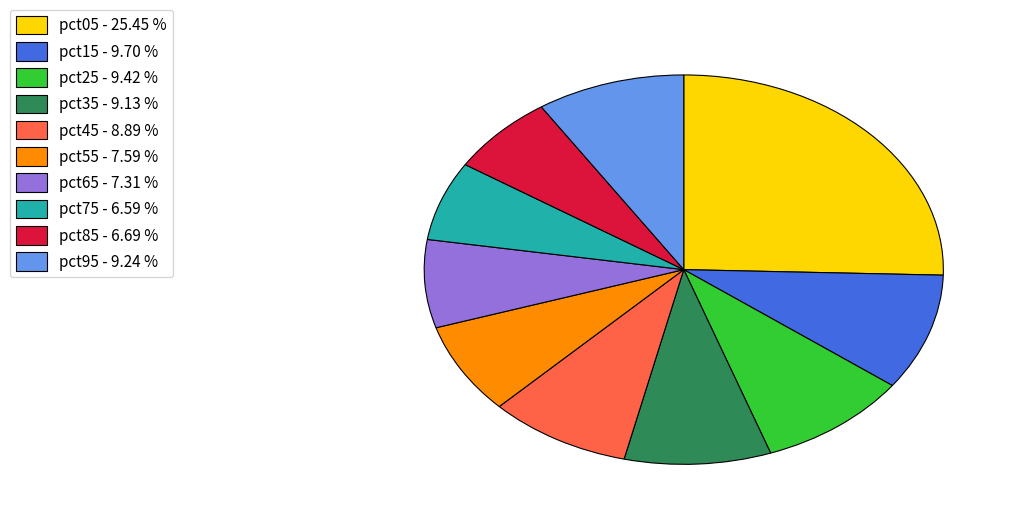

Is it true that pct45 is 9% of the pie?

True